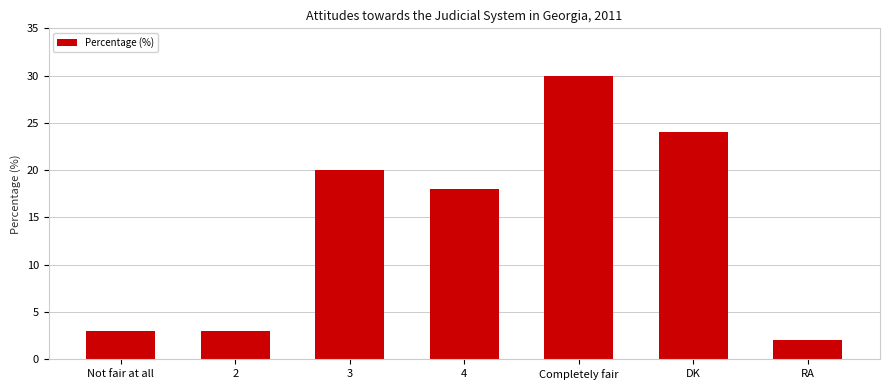

Read the value at Completely fair, to the nearest 10.

30